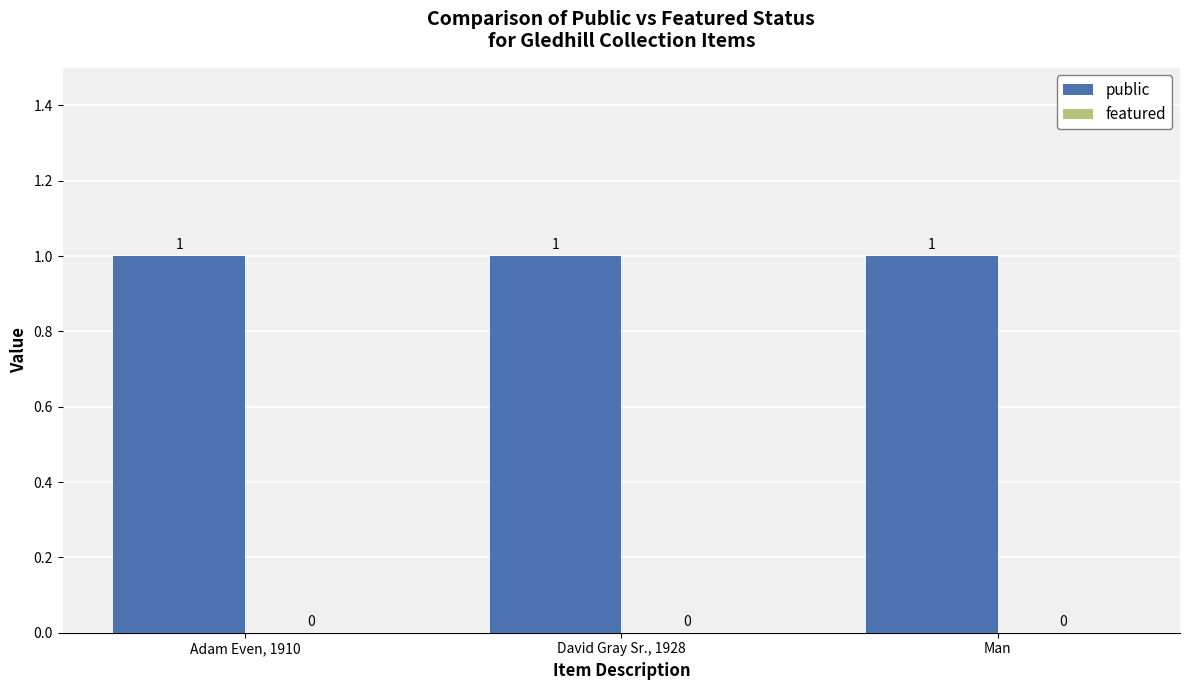

Reading left to right, what are all the values shown in this chart?

public: 1	1	1
featured: 0	0	0